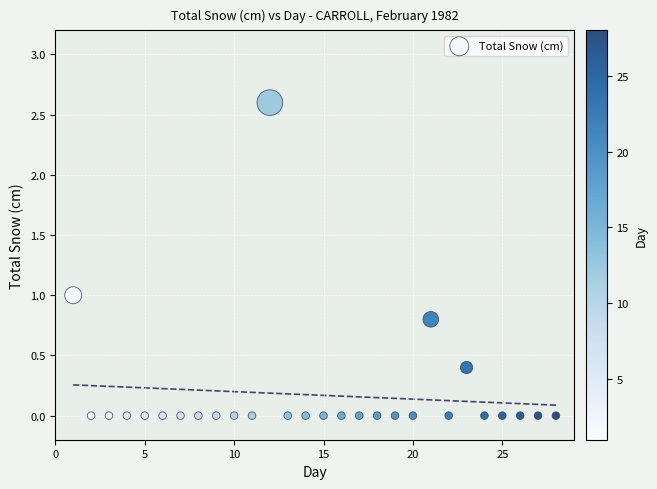

What is the range of X values (max minus min)?

27.0